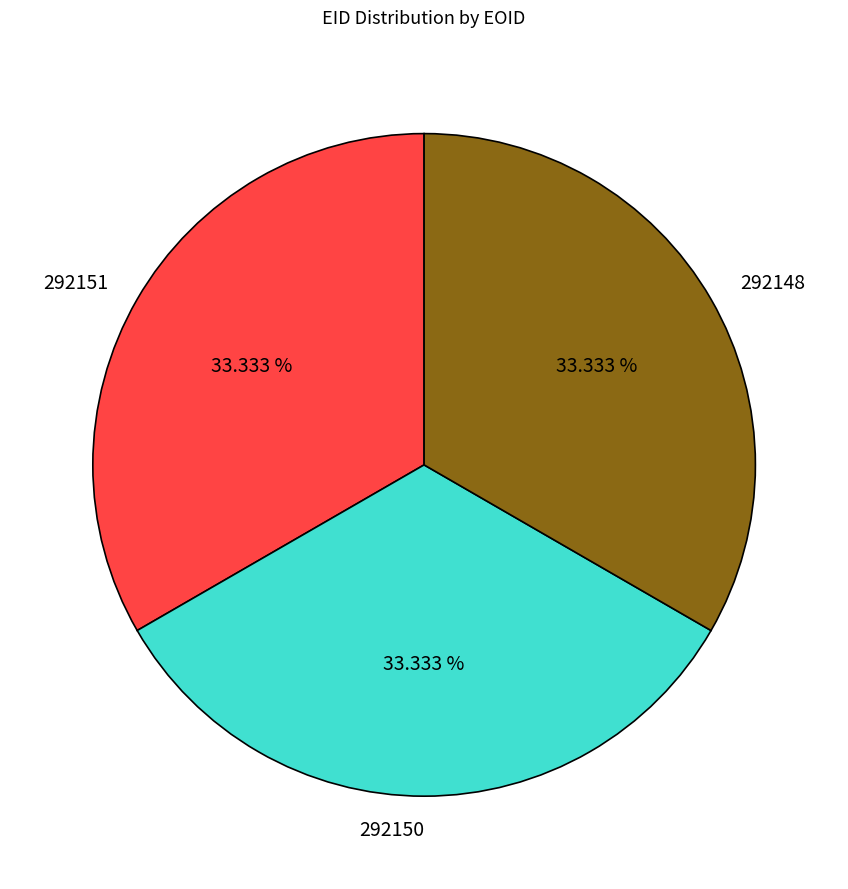

Does 292150 represent more than half of the total?

No